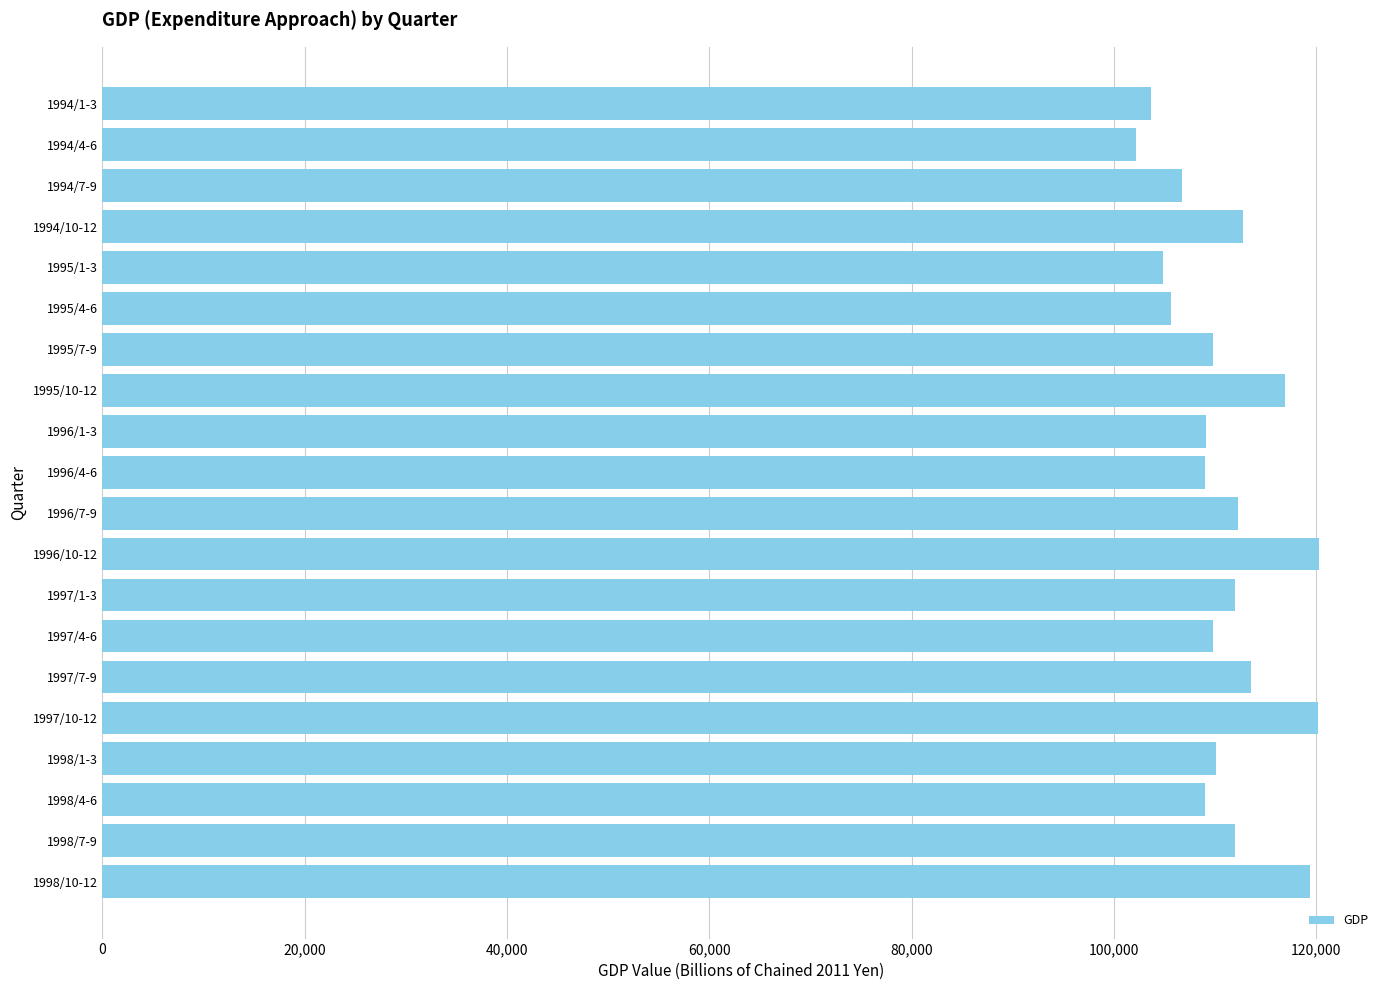

Does the chart contain any negative values?

No